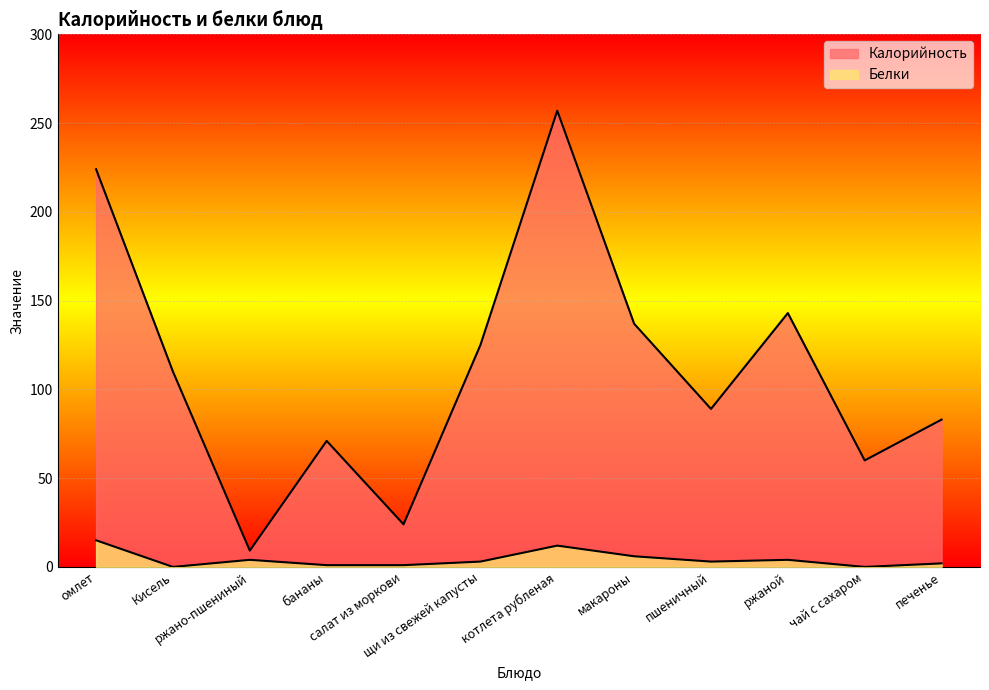

In Калорийность, how many points are lower than both neighbors (excluding endpoints)?

4